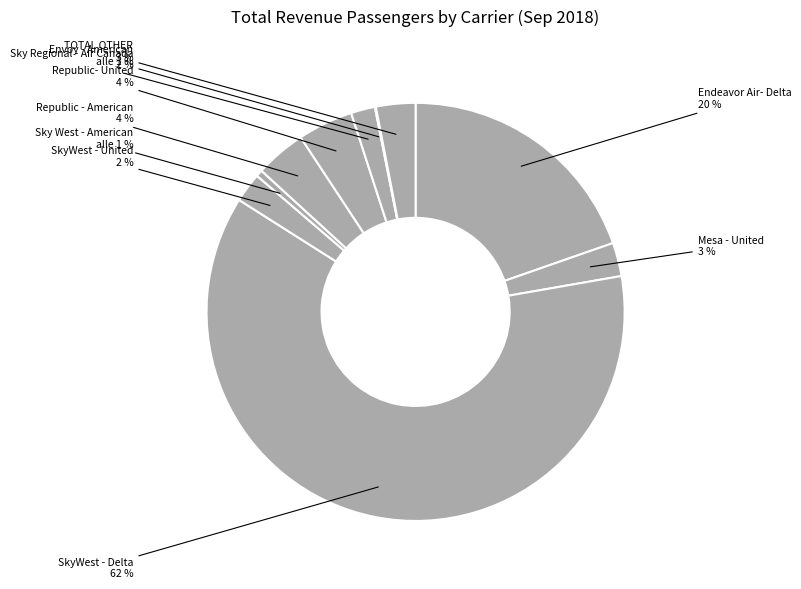

How many slices are in this pie chart?

10